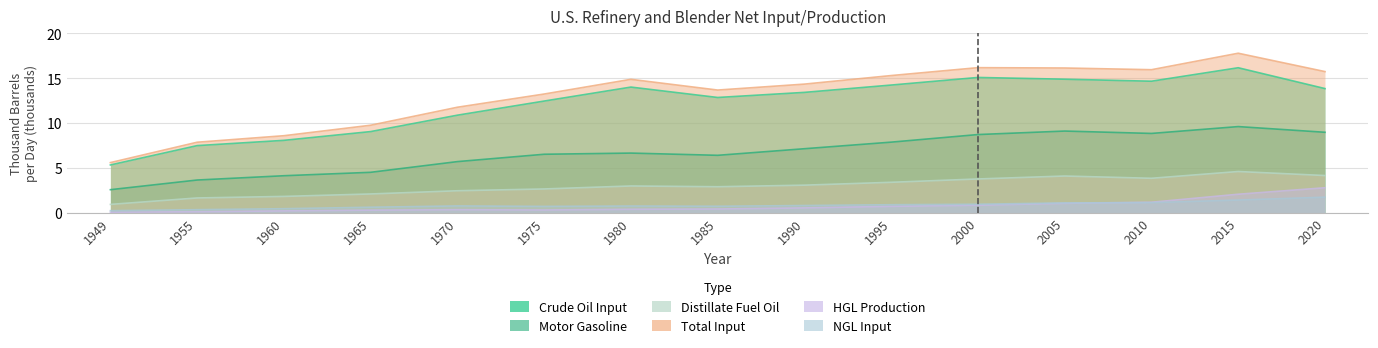

List the series in order of their peak value, lowest first.

NGL Input, HGL Production, Distillate Fuel Oil, Motor Gasoline, Crude Oil Input, Total Input